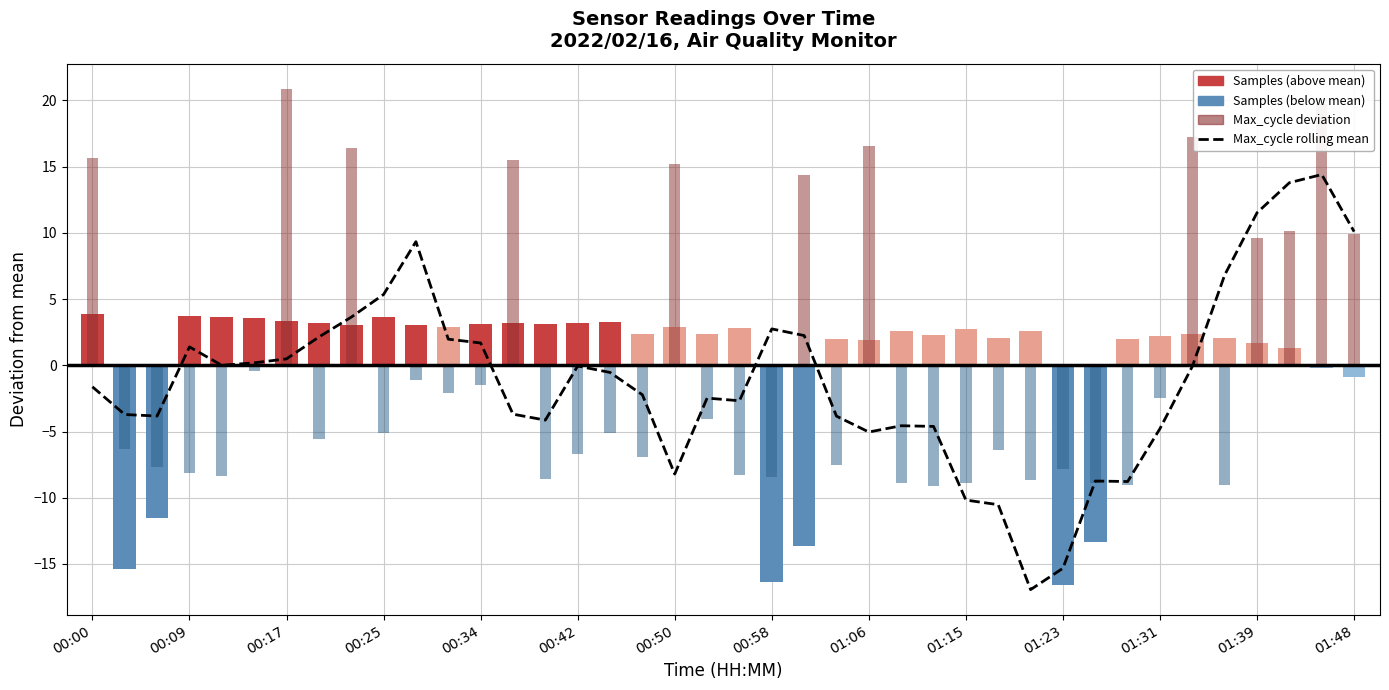

Does the chart contain stacked bars?

No